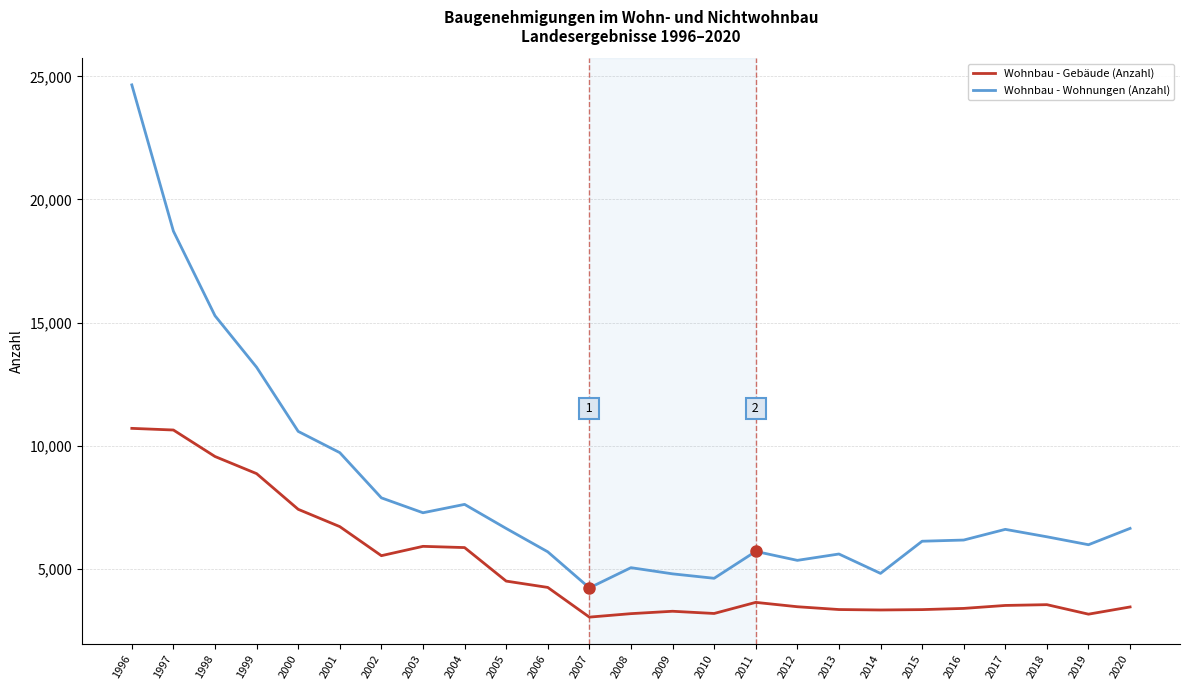

True or false: Wohnbau - Wohnungen (Anzahl) and Wohnbau - Gebäude (Anzahl) intersect in this chart.

False